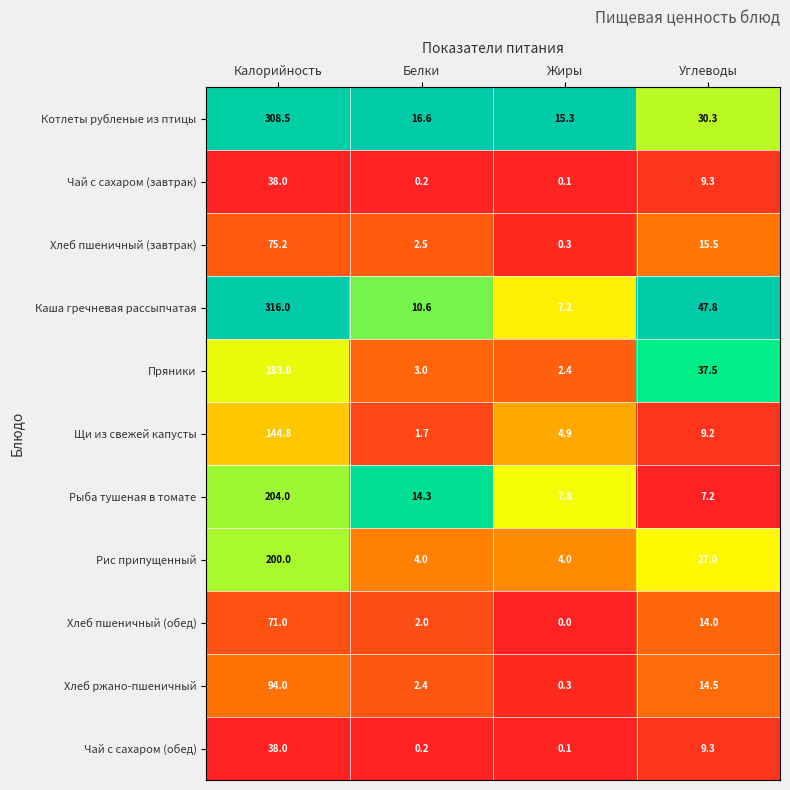

At which category is the sum across all series the highest?

Калорийность